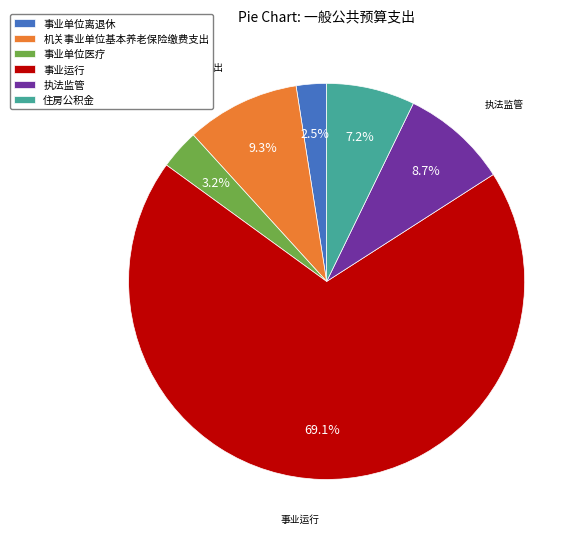

Which has a higher value, 机关事业单位基本养老保险缴费支出 or 事业运行?

事业运行